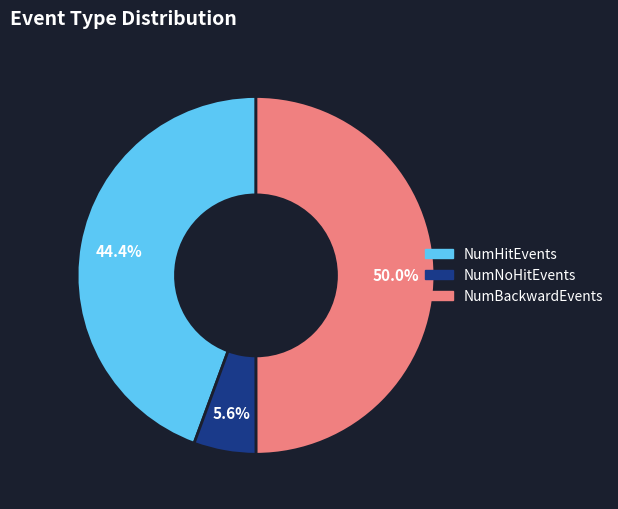

Between NumBackwardEvents and NumHitEvents, which is larger?

NumBackwardEvents